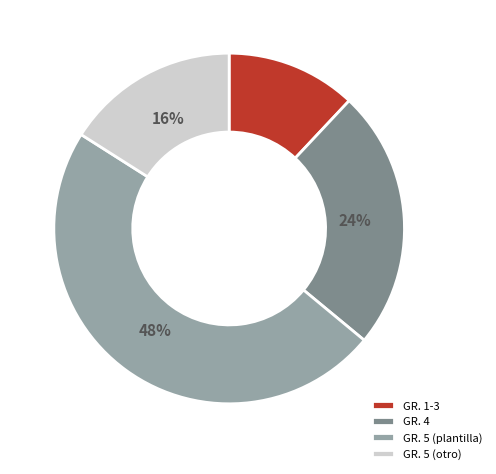

Does any single category account for the majority?

No